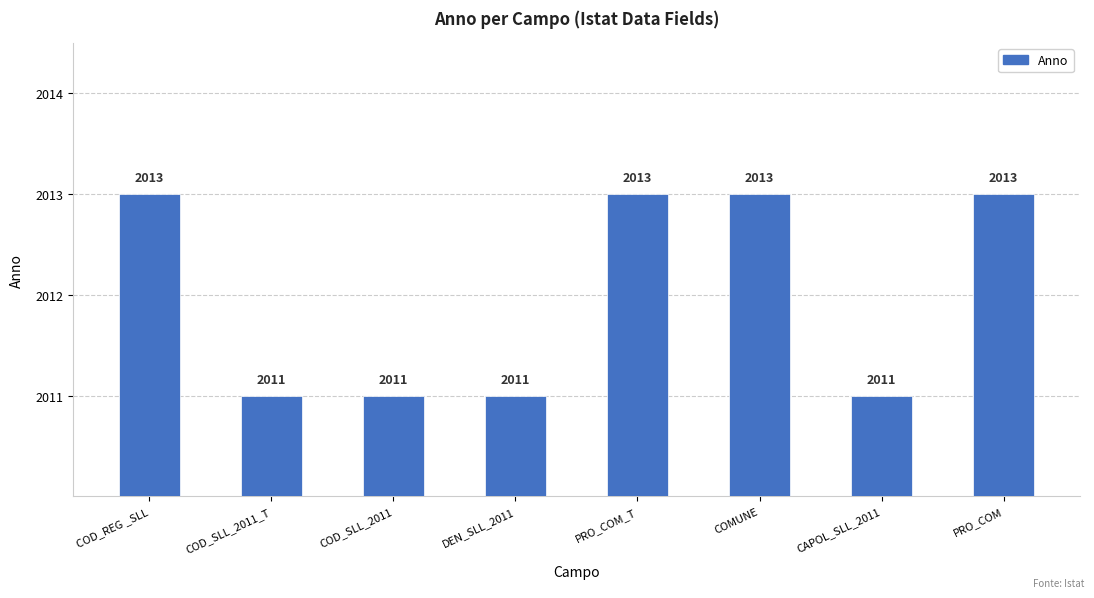

What is the difference between the values at CAPOL_SLL_2011 and COMUNE?

2